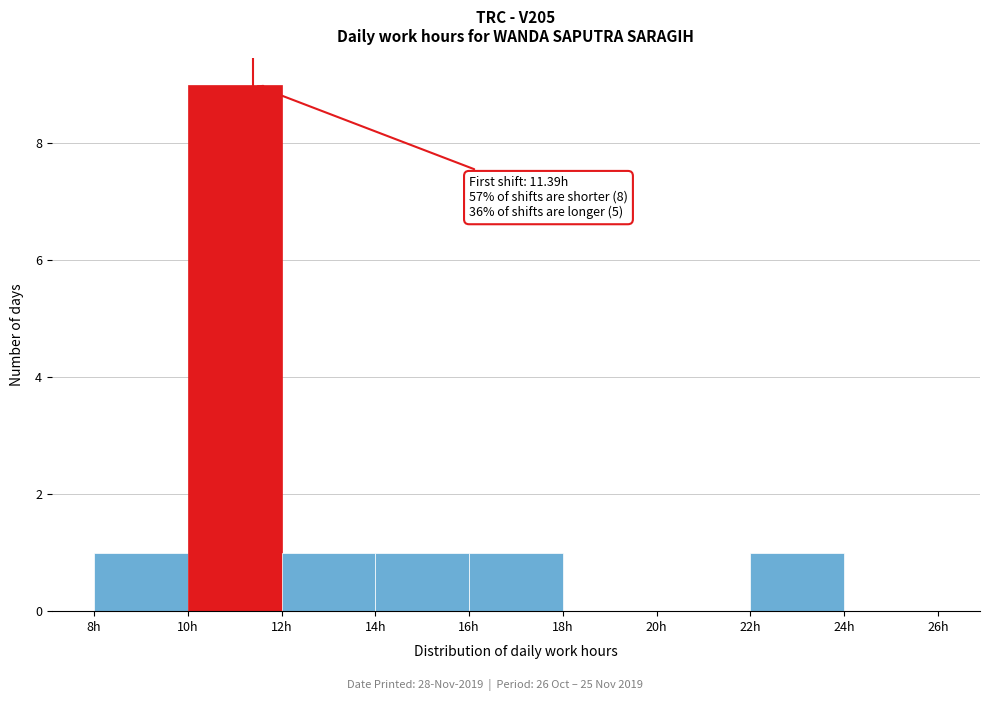

Over which range of the x-axis is the bar tallest?

10 to 12